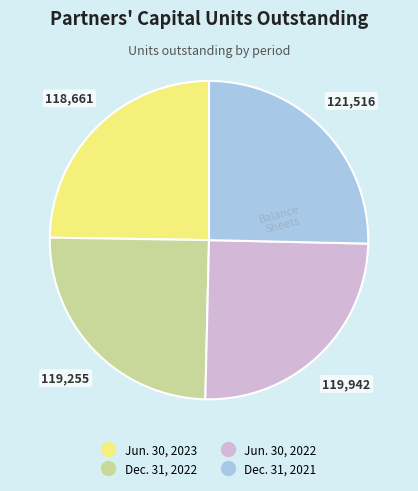

Does Jun. 30, 2023 represent more than half of the total?

No